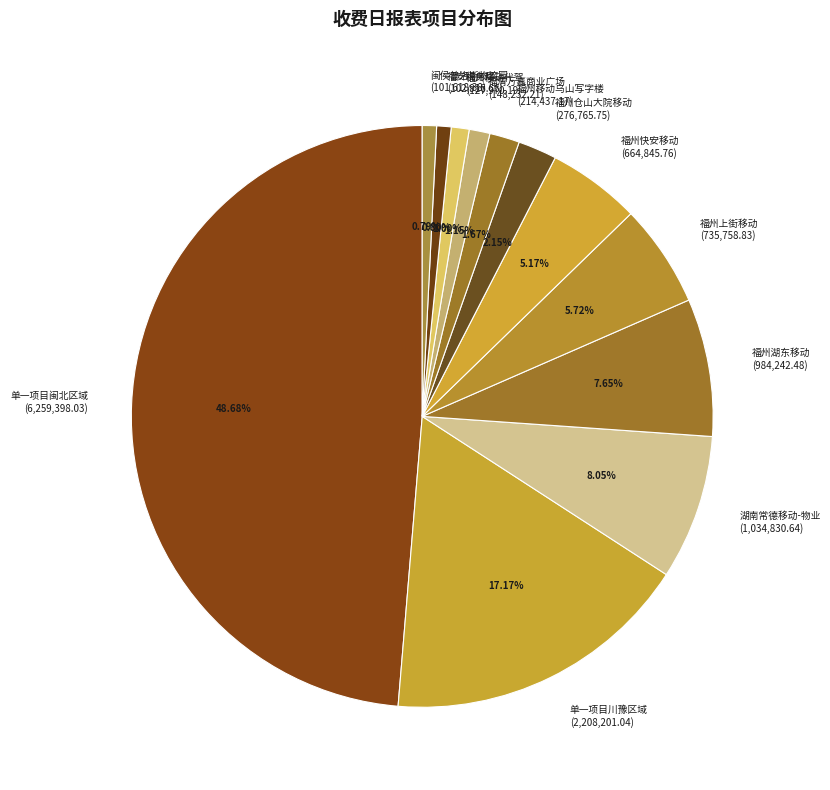

Count the number of slices in the pie.

12